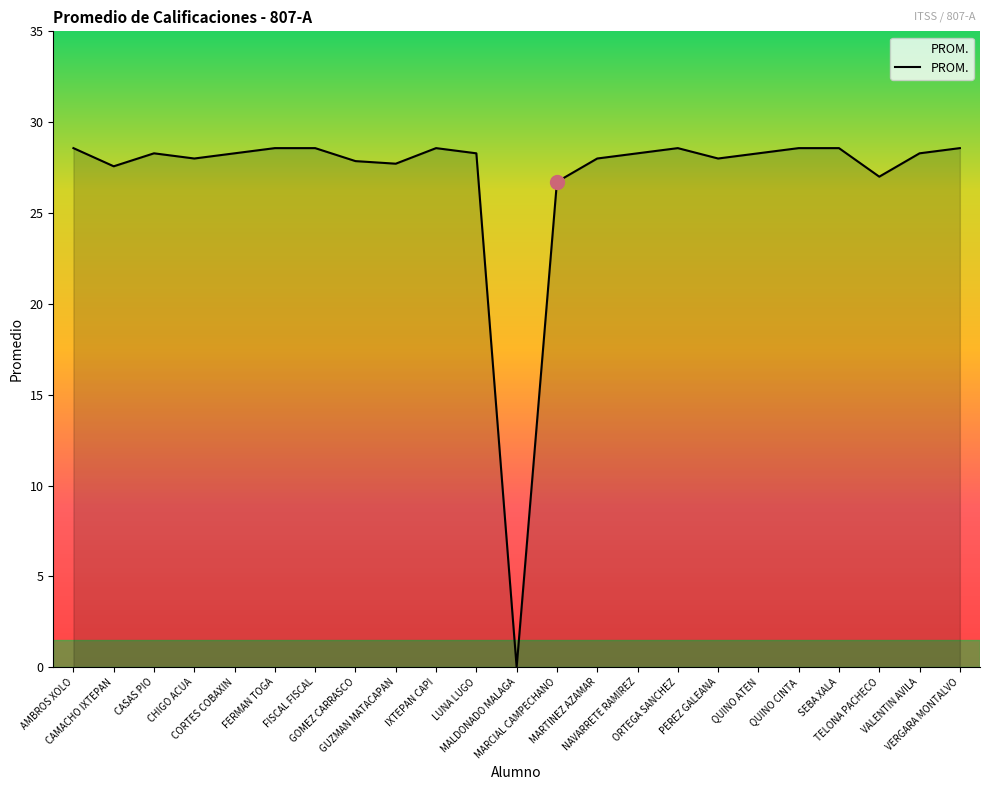

What is the maximum value shown in the chart?

28.6